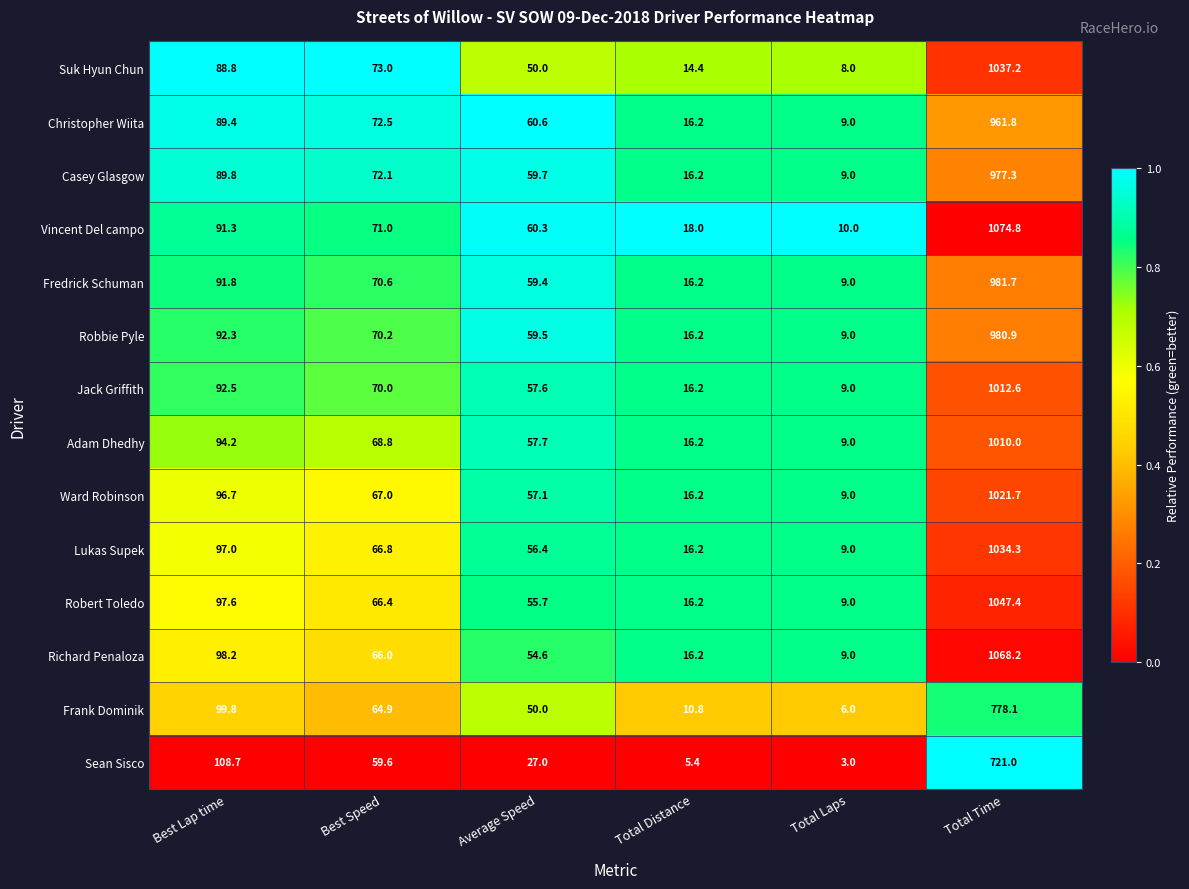

Which series changed the most between Best Lap time and Total Time?

Vincent Del campo